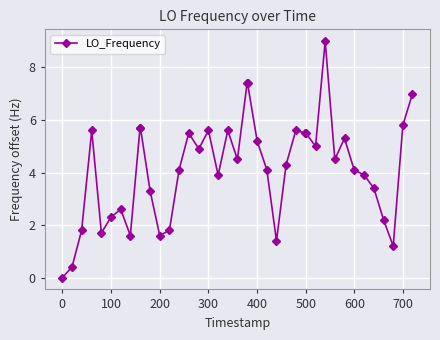

What is the value of the 15th point from the left?

5.5